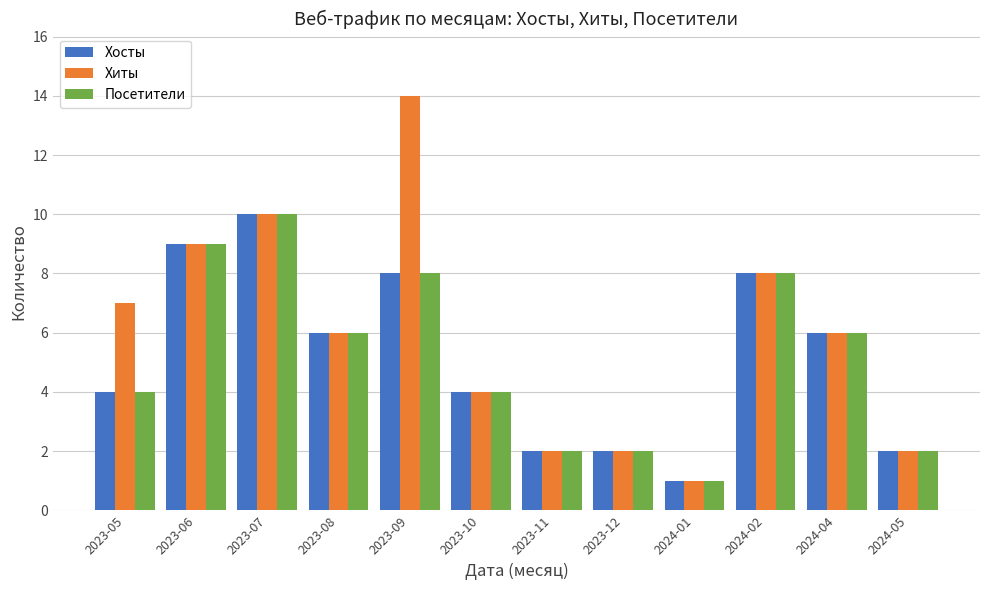

What is the difference between the second highest and minimum values in the Посетители series?

8